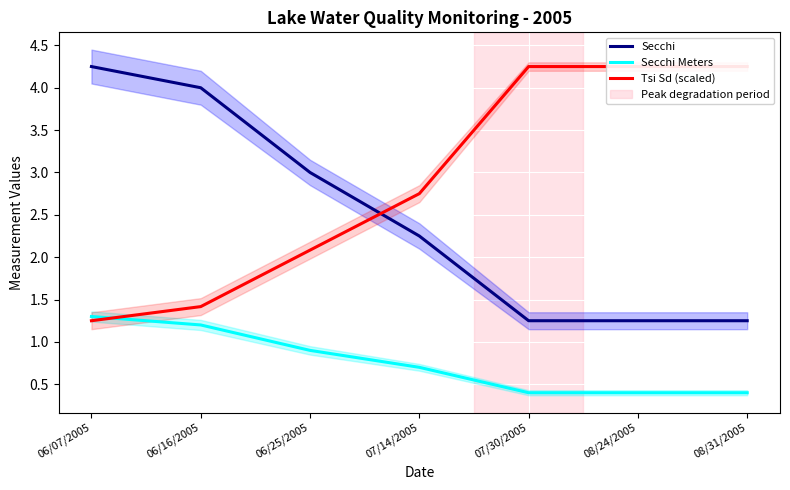

What is the highest value of the Secchi Meters series?

1.3